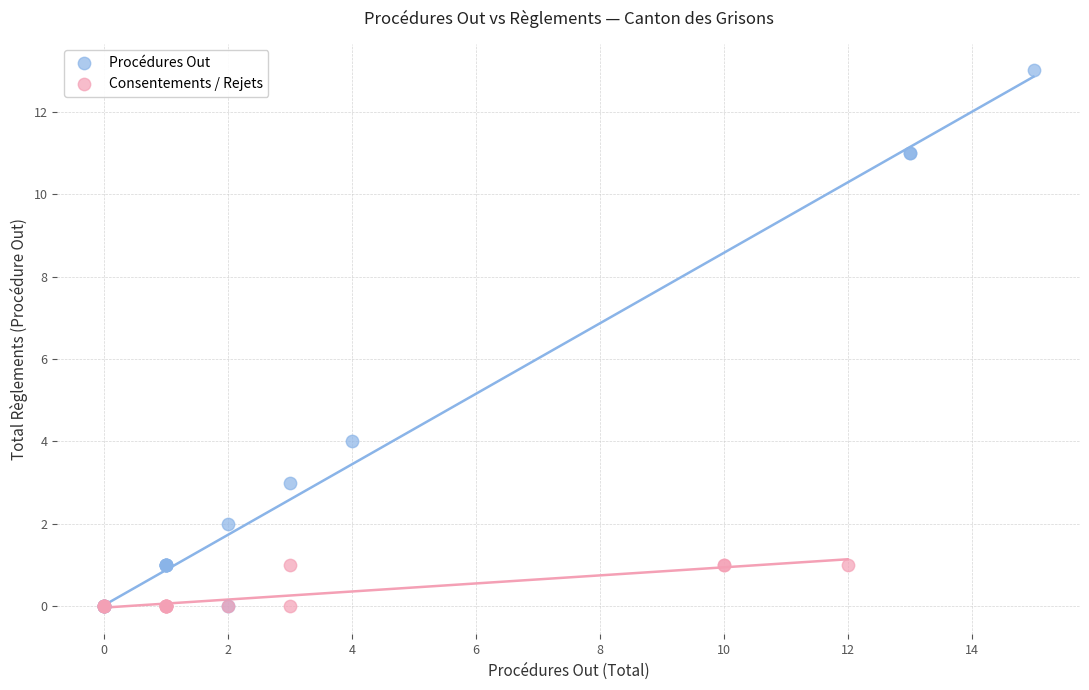

Which series has the widest spread of Y values?

Procédures Out